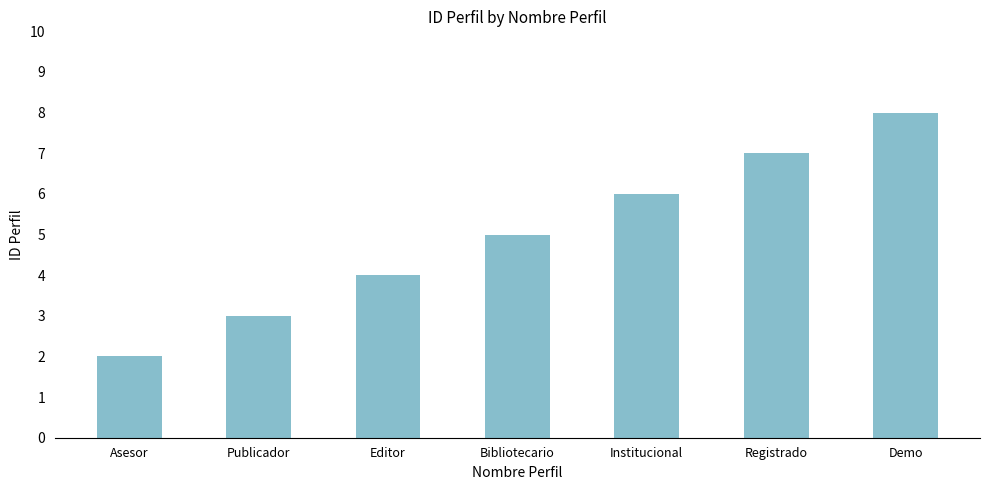

What is the minimum value shown in the chart?

2